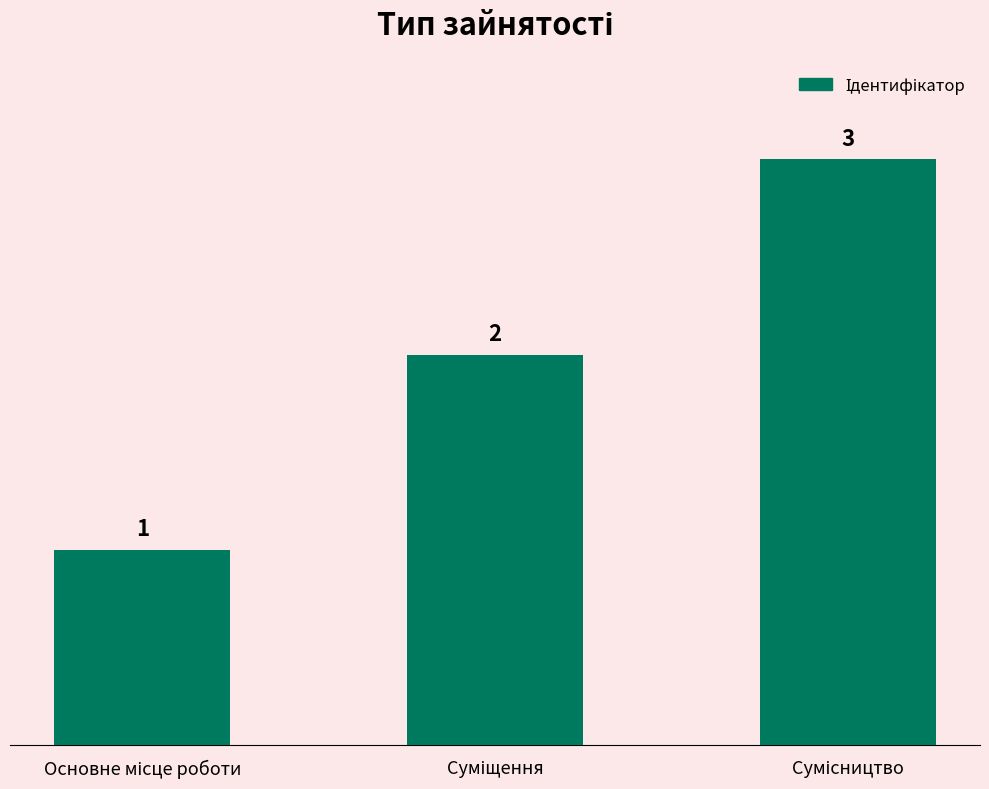

What is the value of the 3rd bar from the left?

3